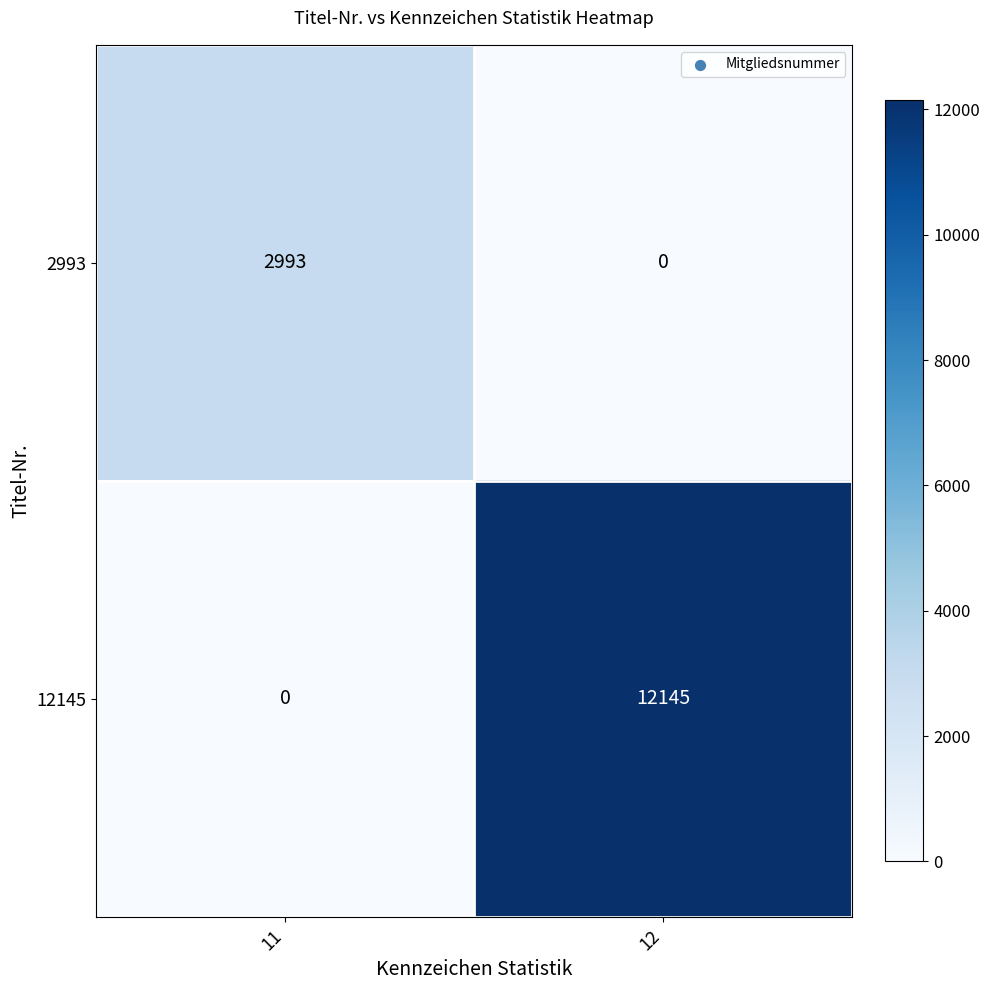

At which category is the sum across all series the highest?

12